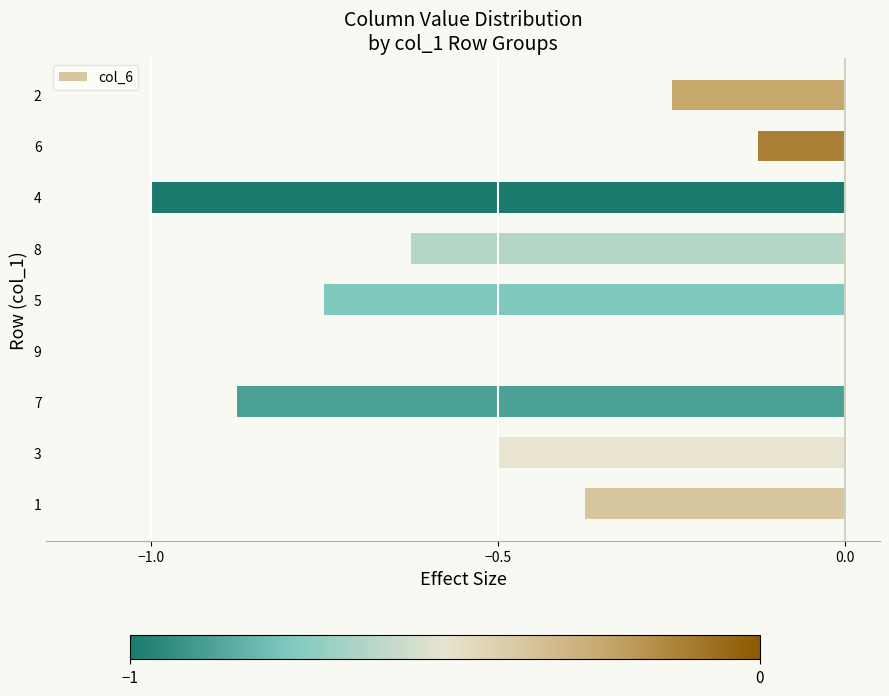

Which label corresponds to the largest value in the chart?

9